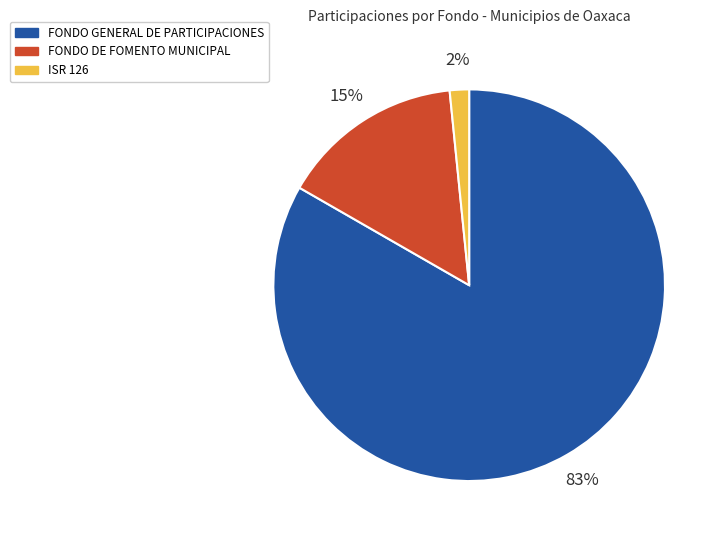

Between ISR 126 and FONDO GENERAL DE PARTICIPACIONES, which is larger?

FONDO GENERAL DE PARTICIPACIONES